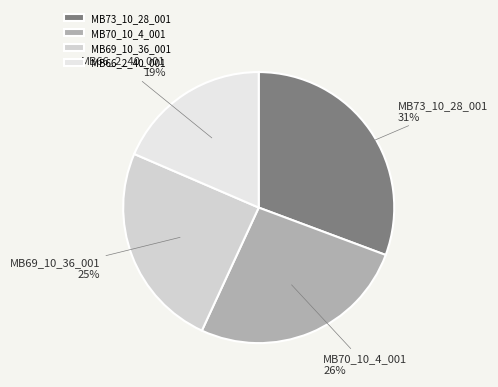

What is the largest slice in the pie chart?

MB73_10_28_001